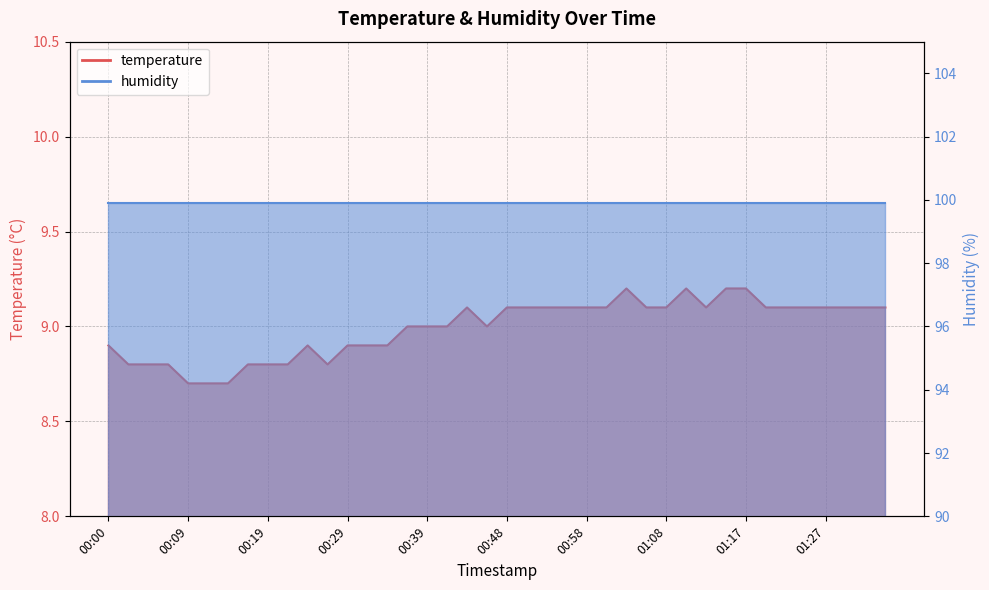

What is the change in value from 00:39 to 01:32?

+0.1